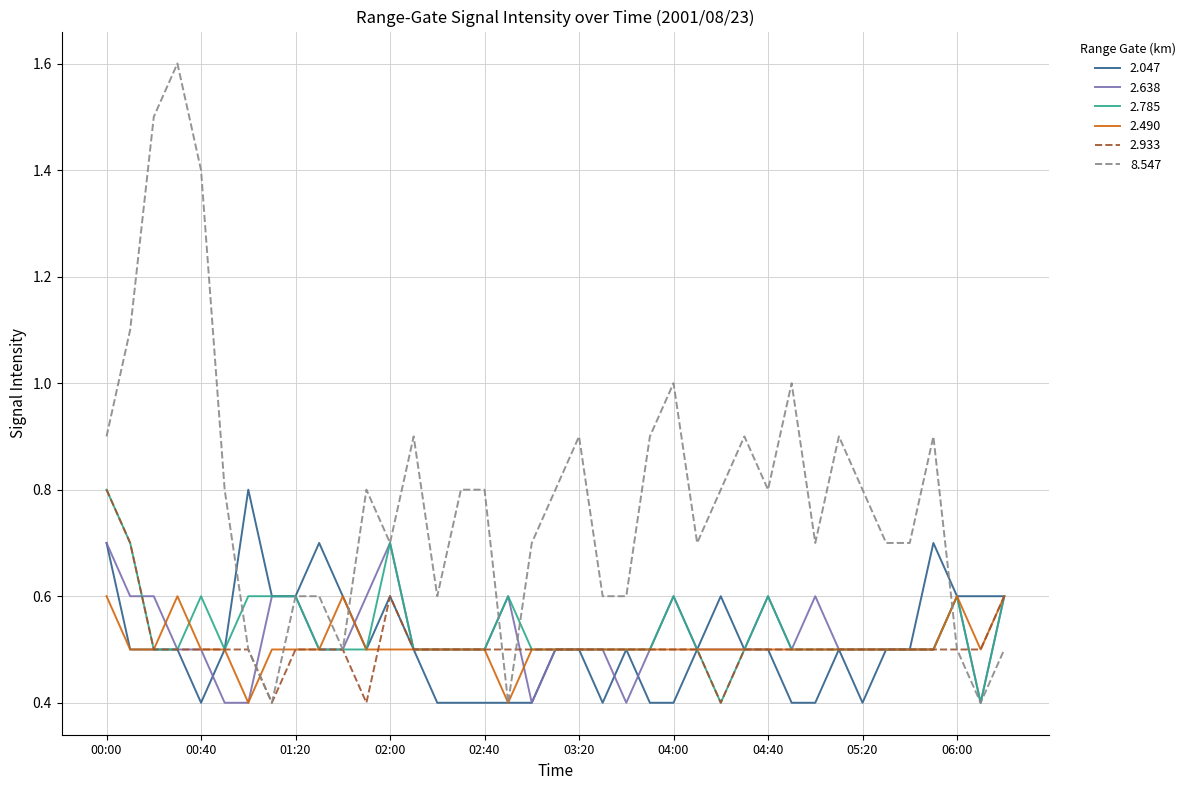

Which series has the largest total across all categories?

8.547